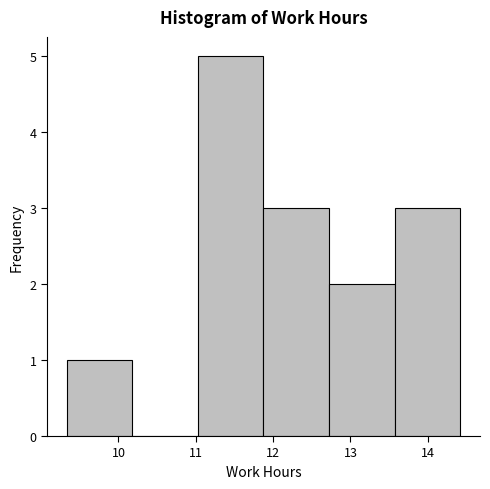

What is the height of the bar covering 12.7 to 13.6 on the x-axis? Neither the bar edges nor the heights are printed on the chart, so give them approximately, as read against the axes.

2